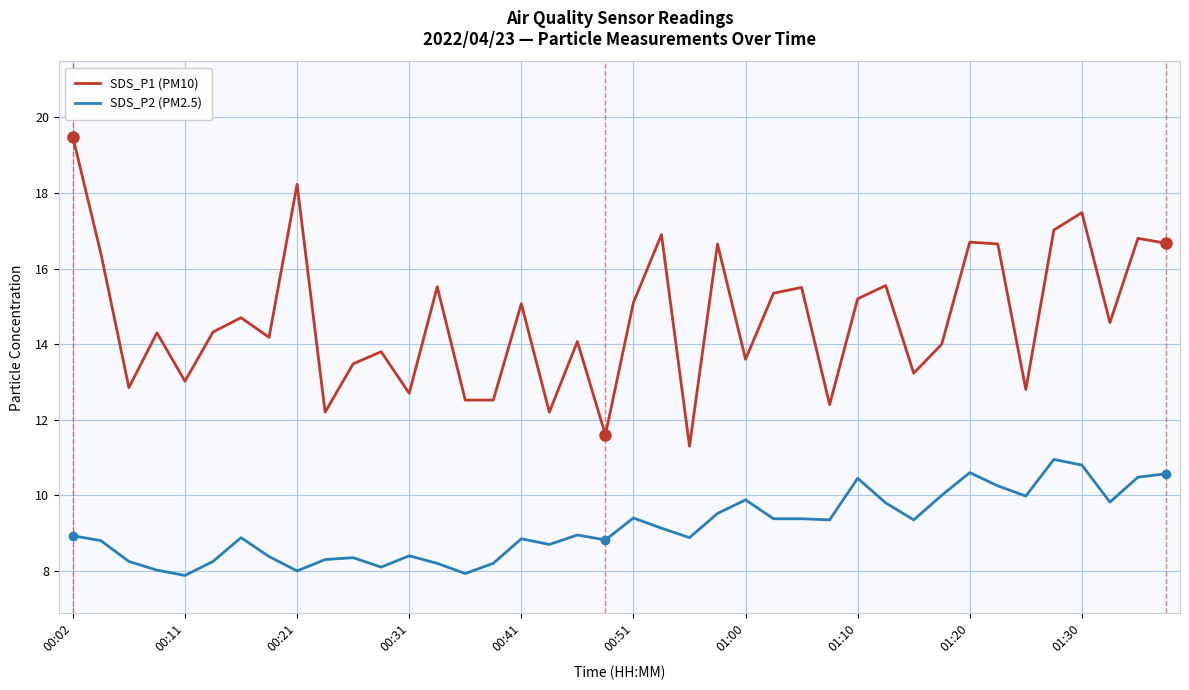

List the series in order of their peak value, highest first.

SDS_P1 (PM10), SDS_P2 (PM2.5)